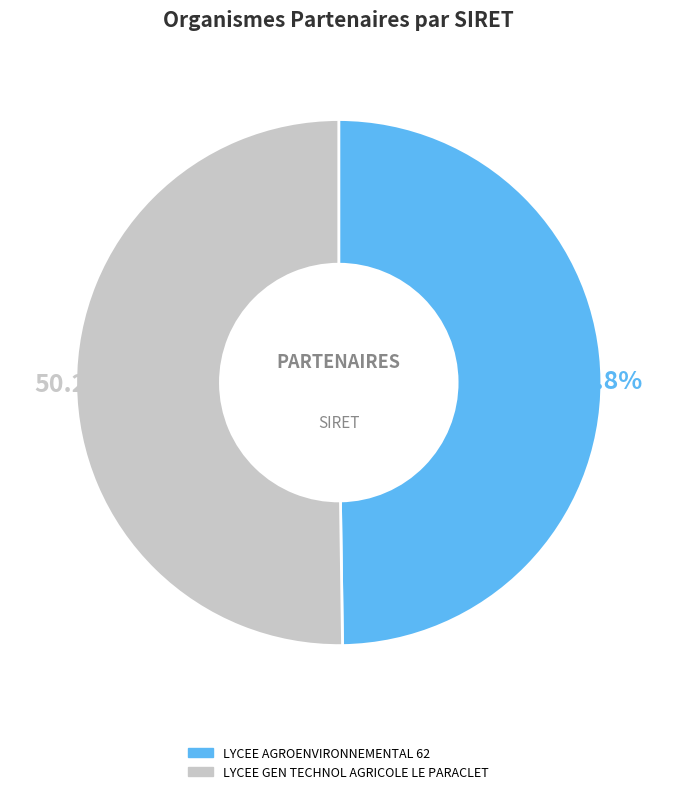

What percentage is the LYCEE AGROENVIRONNEMENTAL 62 slice, to the nearest percent?

50%